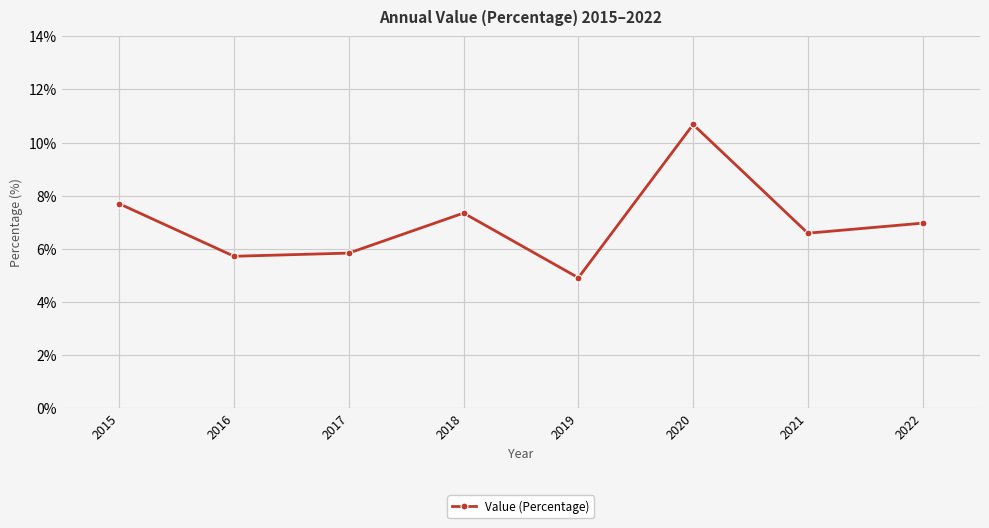

Where is the first local maximum?

2018